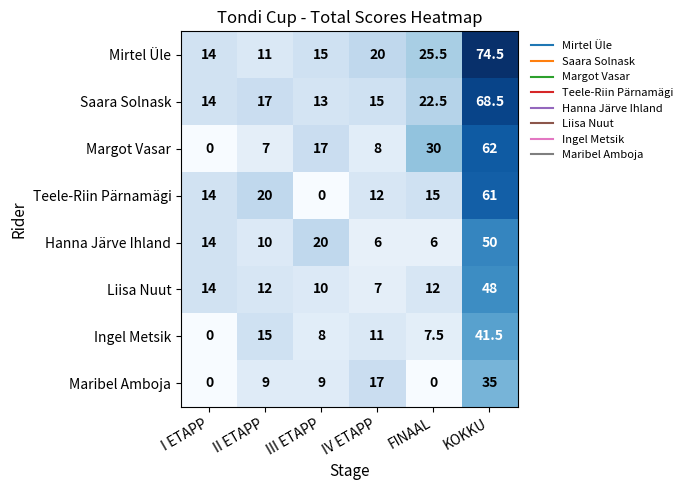

What is the difference between the Saara Solnask values at FINAAL and III ETAPP?

9.5